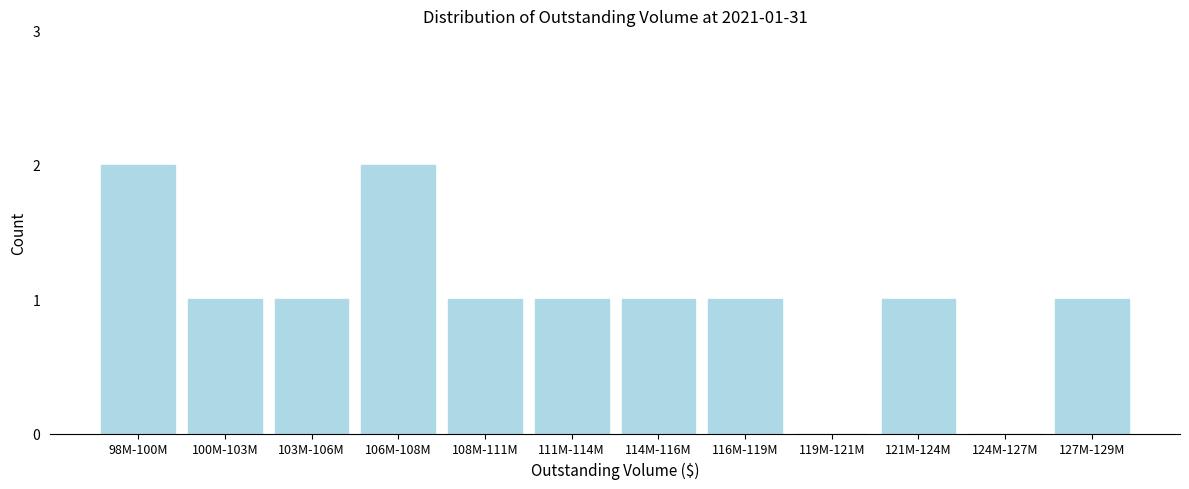

Reading right to left, transcribe all the data shown in this chart.

127M-129M=1	124M-127M=0	121M-124M=1	119M-121M=0	116M-119M=1	114M-116M=1	111M-114M=1	108M-111M=1	106M-108M=2	103M-106M=1	100M-103M=1	98M-100M=2